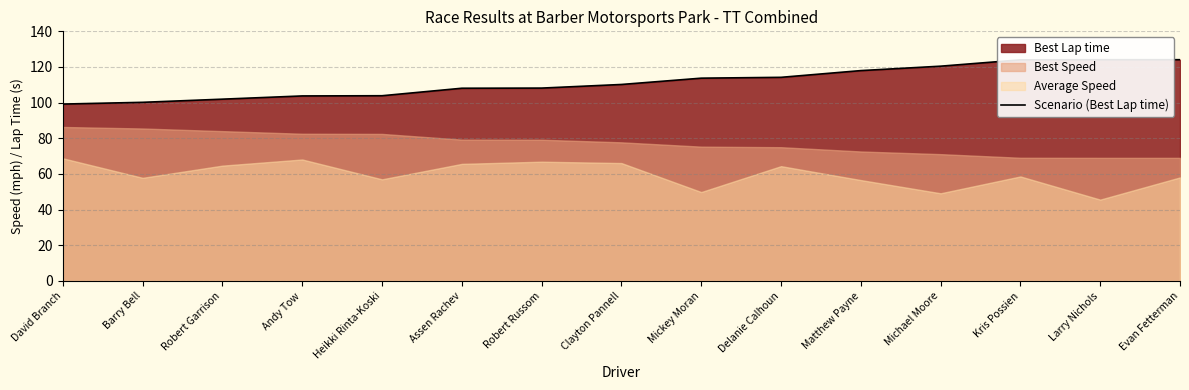

True or false: the data has more than 2 interior local peaks.

False